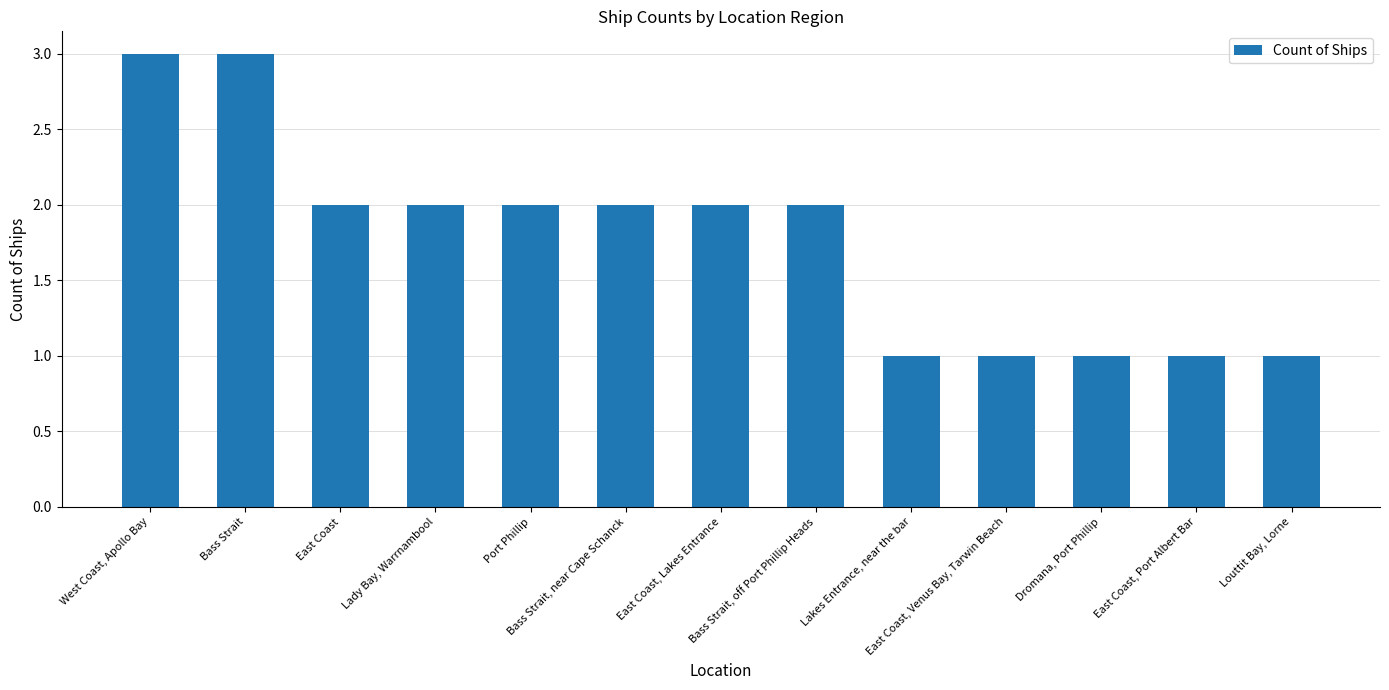

What is the label of the 10th bar from the left?

East Coast, Venus Bay, Tarwin Beach